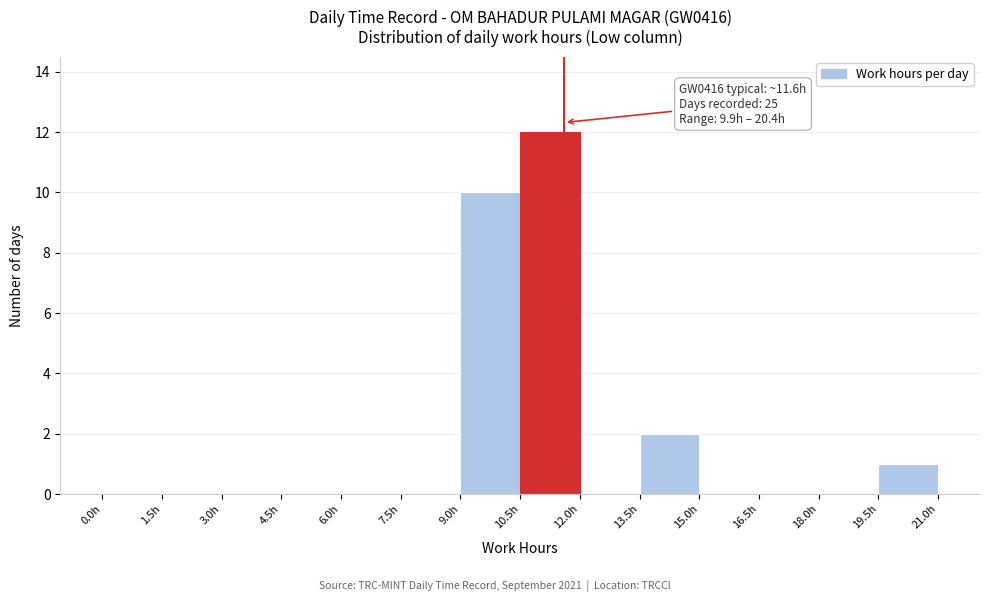

Over which range of the x-axis is the bar tallest?

10.5 to 12.0